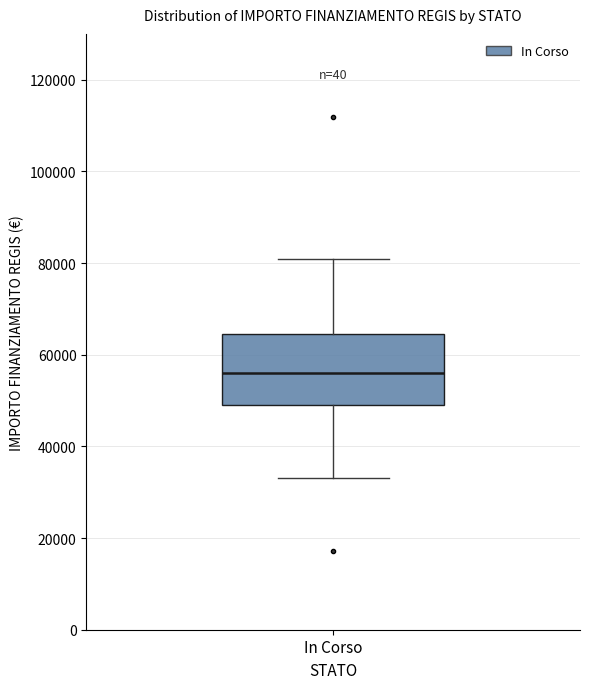

Where is the lower edge of the box for In Corso on the y-axis? The values are not printed on the chart, so give them approximately, as read against the axis.

50000